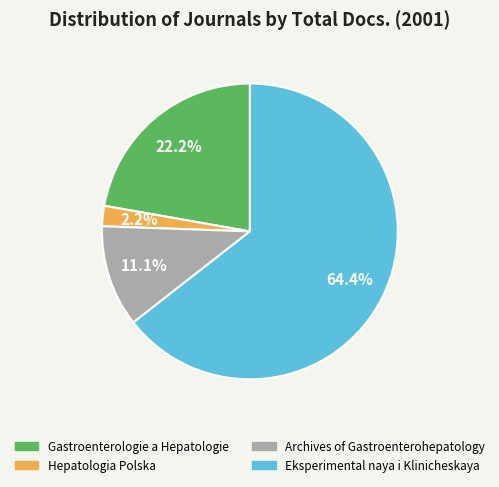

Which has a higher value, Eksperimental naya i Klinicheskaya or Archives of Gastroenterohepatology?

Eksperimental naya i Klinicheskaya